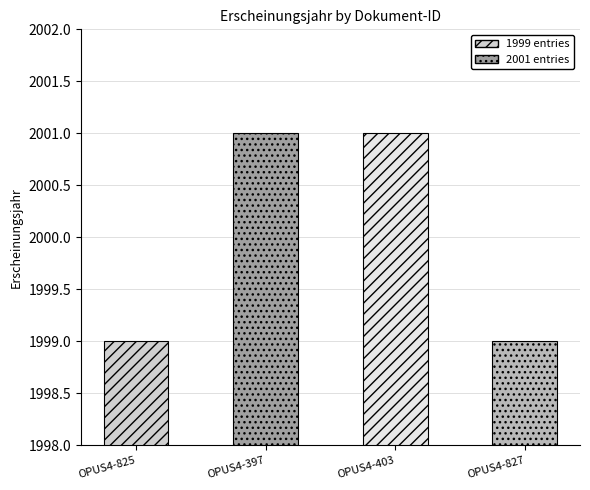

Which has a higher value, OPUS4-827 or OPUS4-403?

OPUS4-403